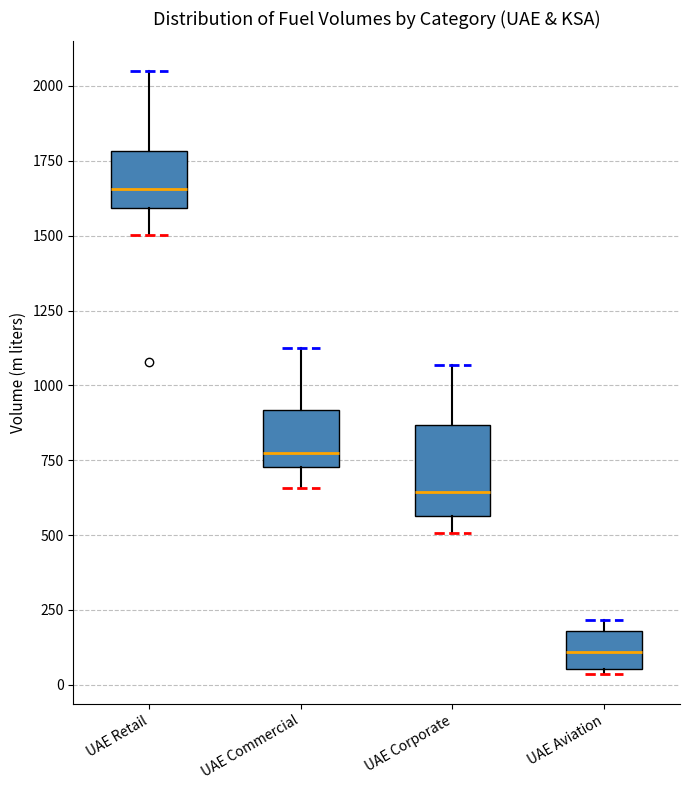

Which box is the tallest, from its lower edge to its upper edge?

UAE Corporate